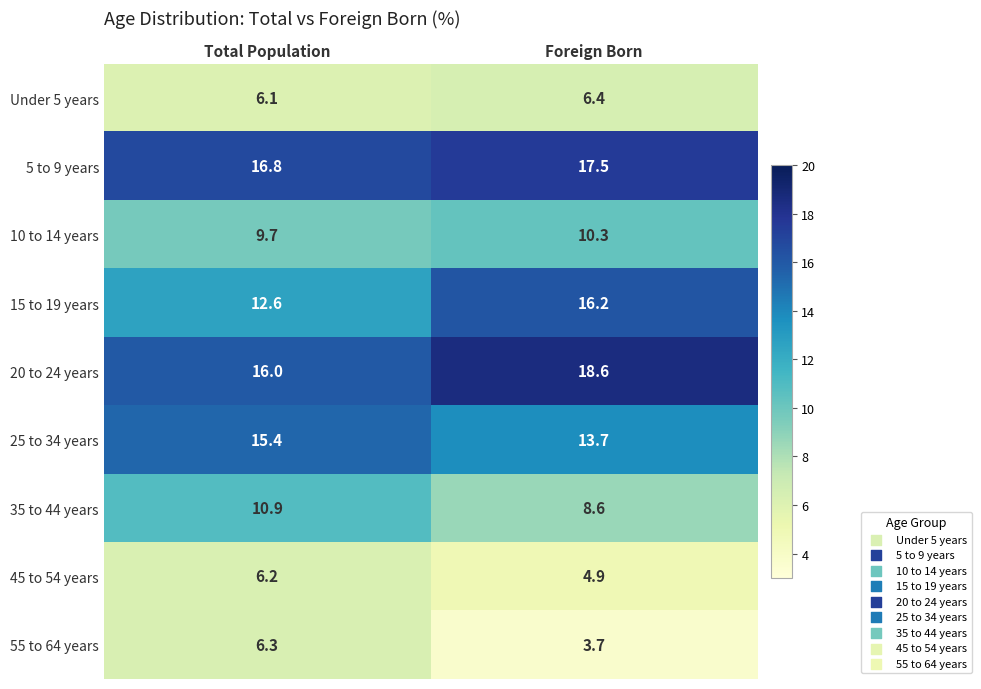

At which category is the sum across all series the highest?

Total Population